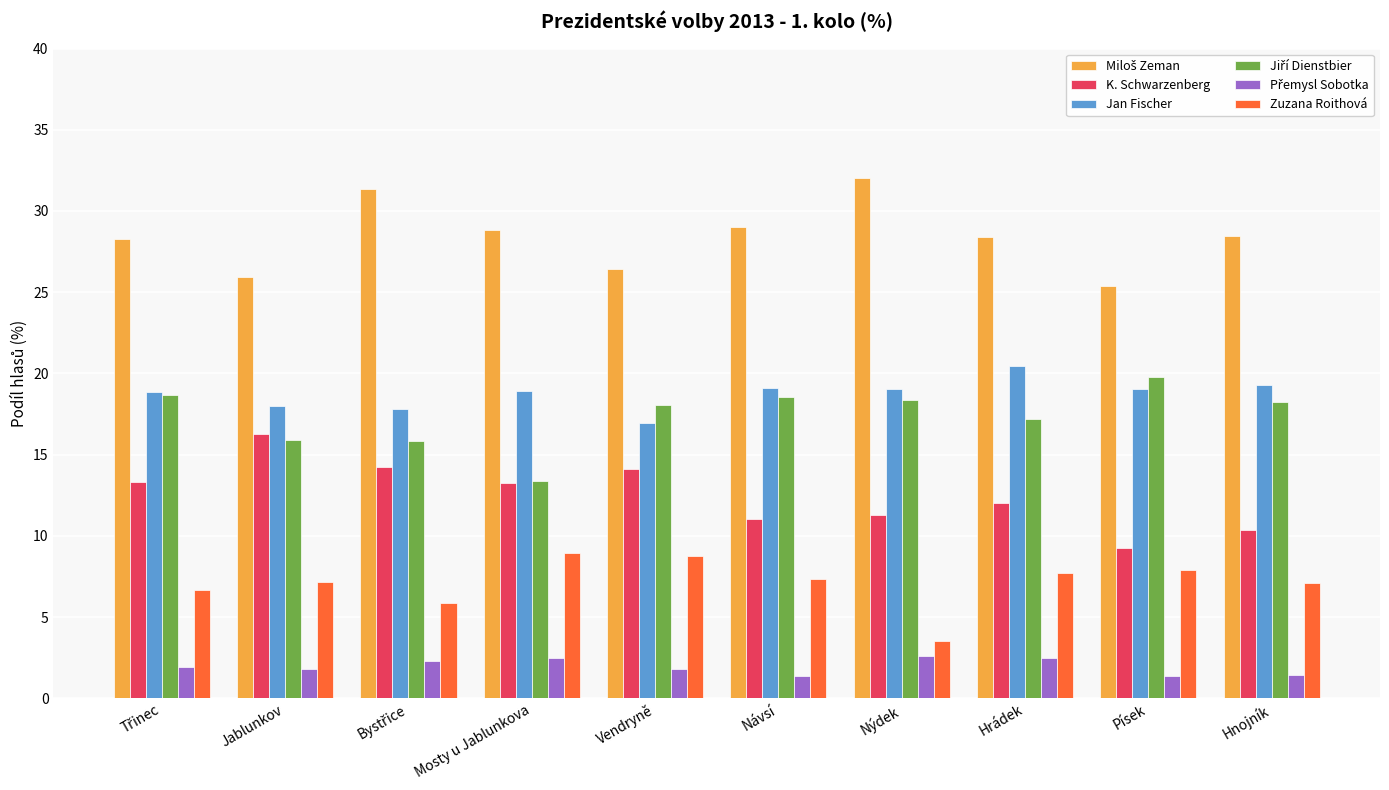

What is the difference between the second highest and second lowest values in the Jan Fischer series?

1.5